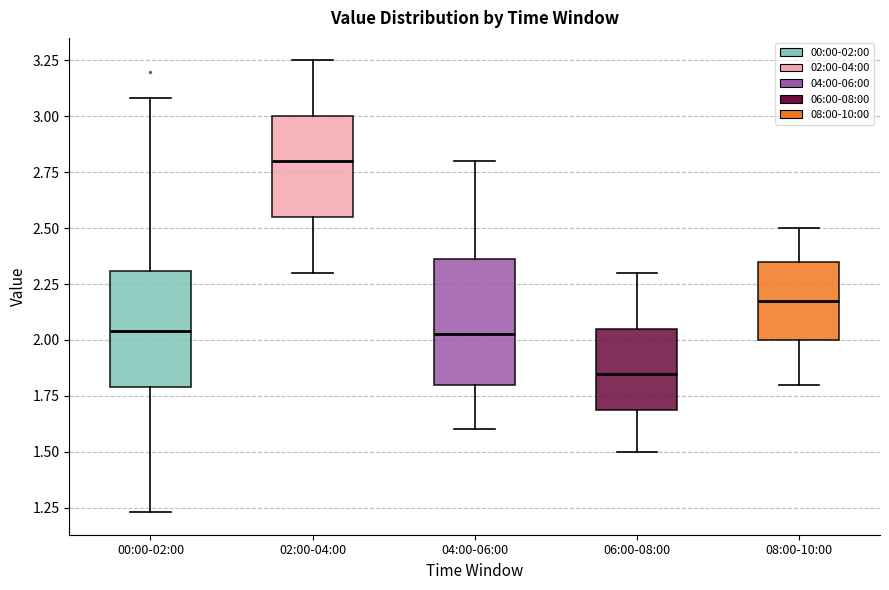

Reading left to right, transcribe this box plot: for each box, give where its median line is, the range the box spans, and where its two whiskers end, as read against the y-axis. The values are not printed on the chart, so give them approximately, as read against the axis.

00:00-02:00: median 2.05, box 1.80 to 2.30, whiskers 1.25 to 3.10
02:00-04:00: median 2.80, box 2.55 to 3.00, whiskers 2.30 to 3.25
04:00-06:00: median 2.05, box 1.80 to 2.35, whiskers 1.60 to 2.80
06:00-08:00: median 1.85, box 1.70 to 2.05, whiskers 1.50 to 2.30
08:00-10:00: median 2.20, box 2.00 to 2.35, whiskers 1.80 to 2.50